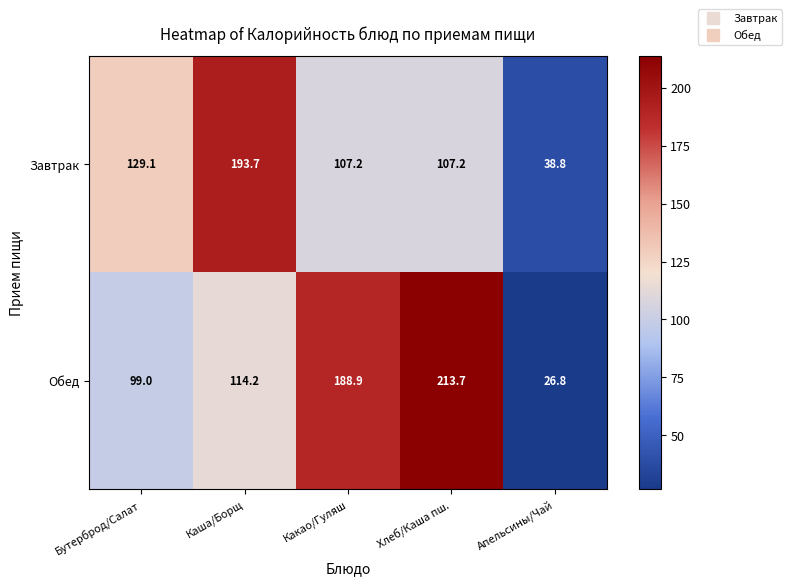

What is the sum of all Завтрак values?

576.0